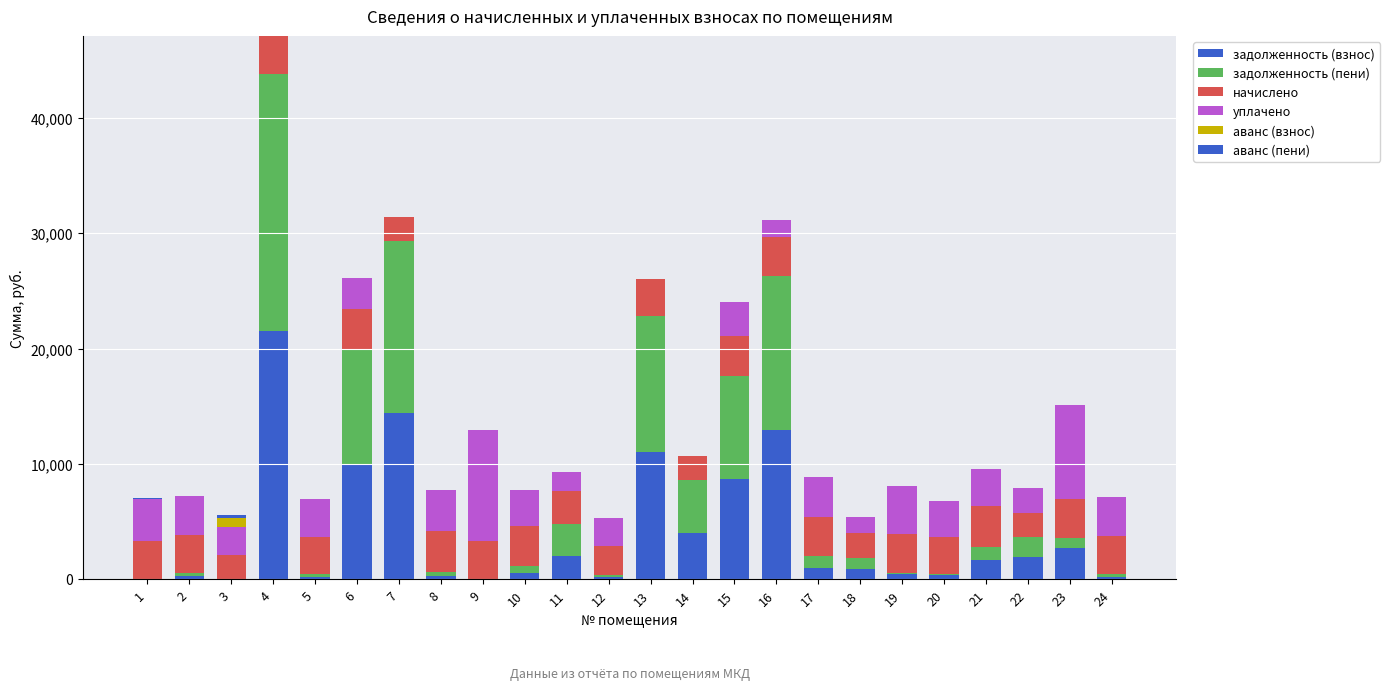

Are the bars horizontal?

No